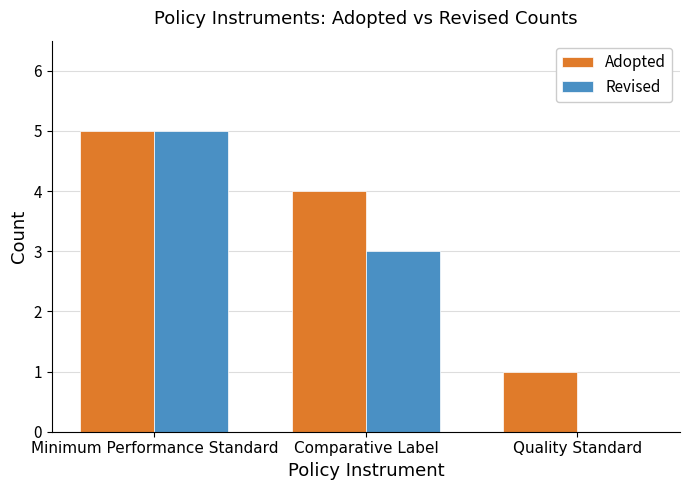

The Revised series shows 1 at Comparative Label. True or false?

False